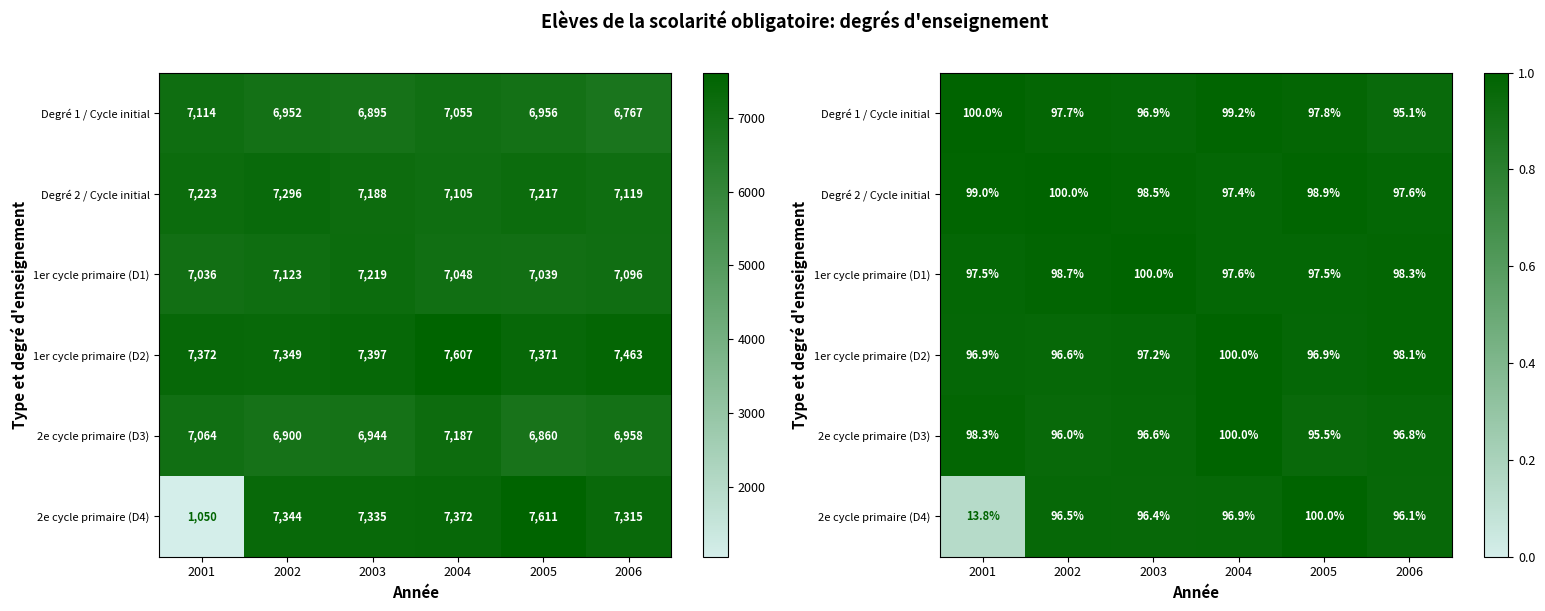

What is the sum of the Degré 2 / Cycle initial values at 2005 and 2001?

2.0